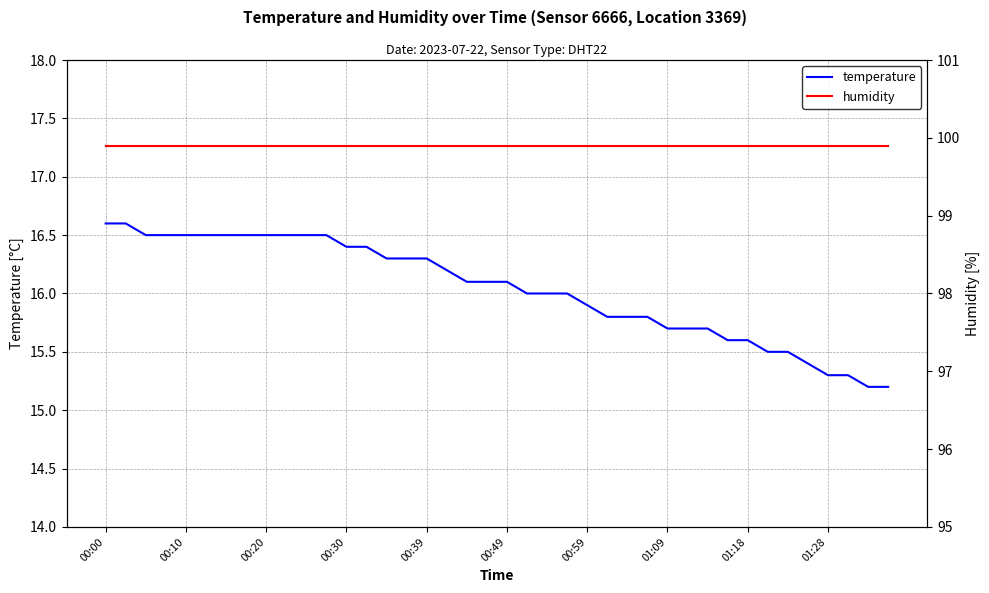

What is the greatest value displayed?

99.9